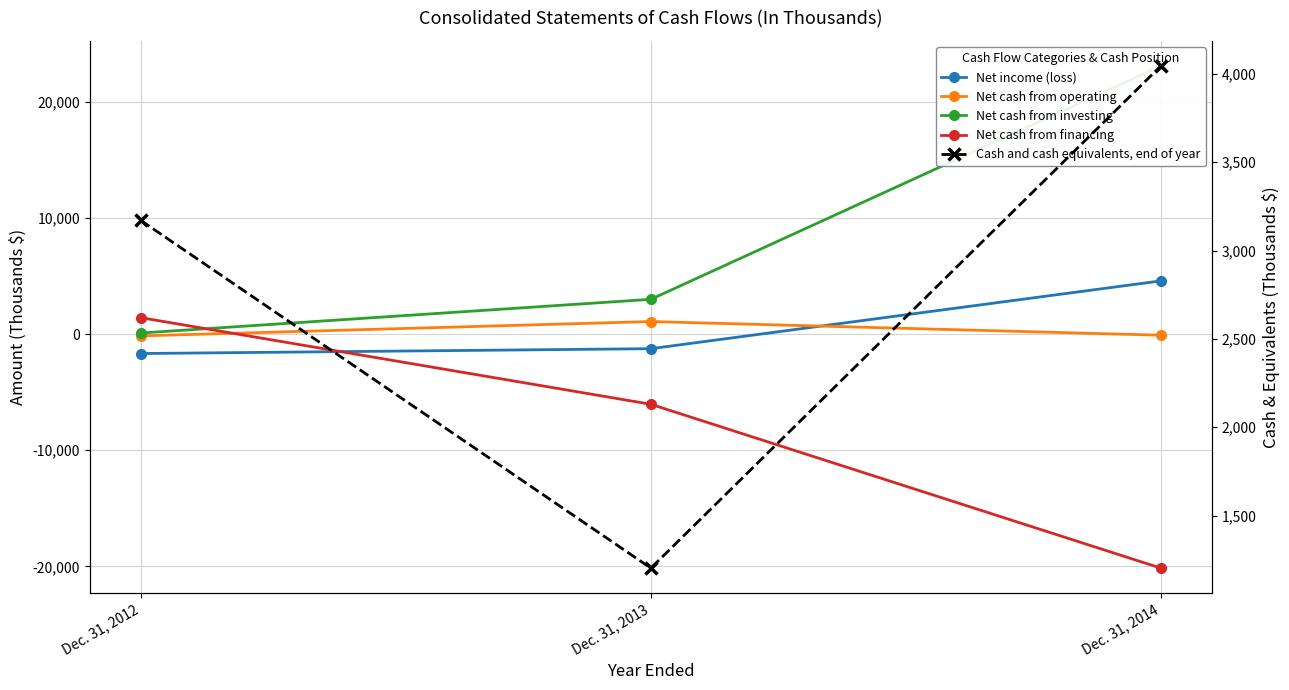

Which series has the largest total across all categories?

Net cash from investing